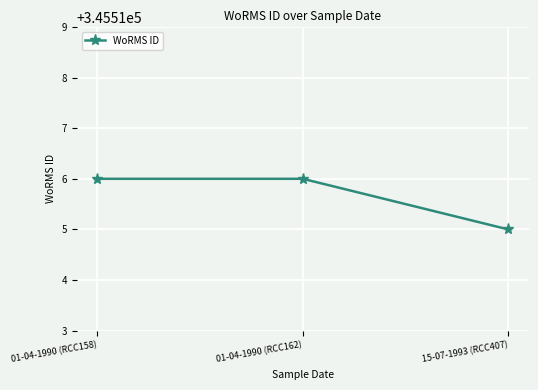

What value does the data have at 15-07-1993 (RCC407)?

345515